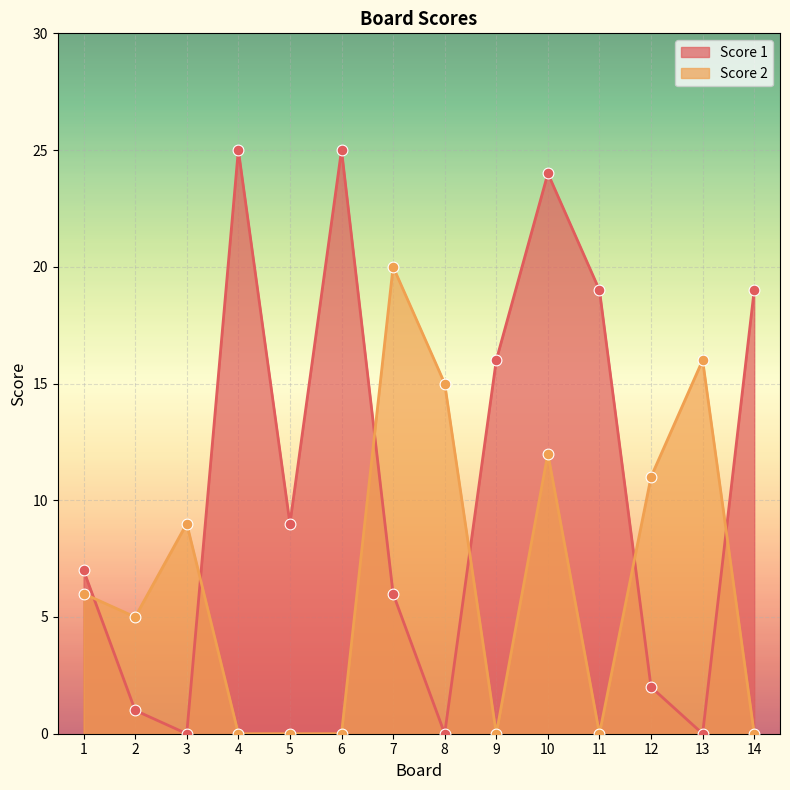

Which series contains the highest Y value?

Score 1